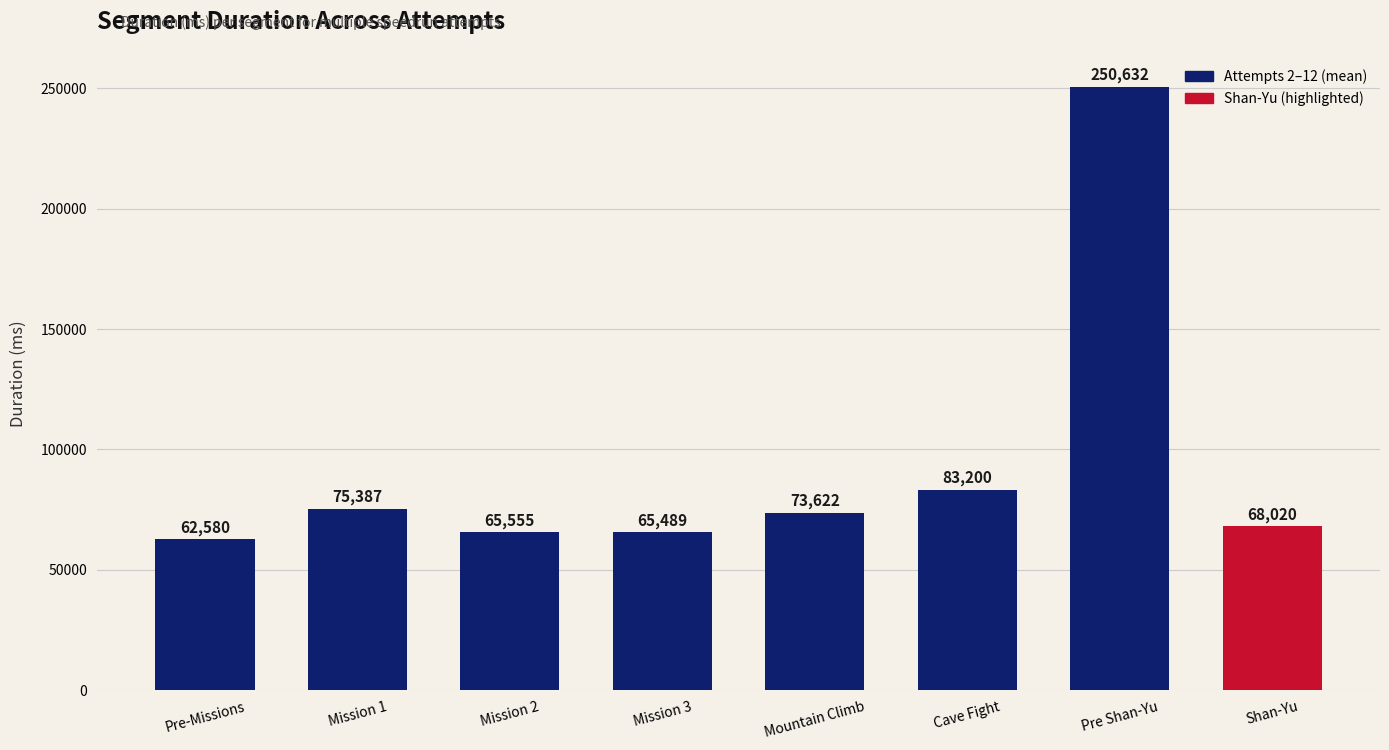

Rank the categories by value from lowest to highest.

Pre-Missions, Mission 3, Mission 2, Shan-Yu, Mountain Climb, Mission 1, Cave Fight, Pre Shan-Yu